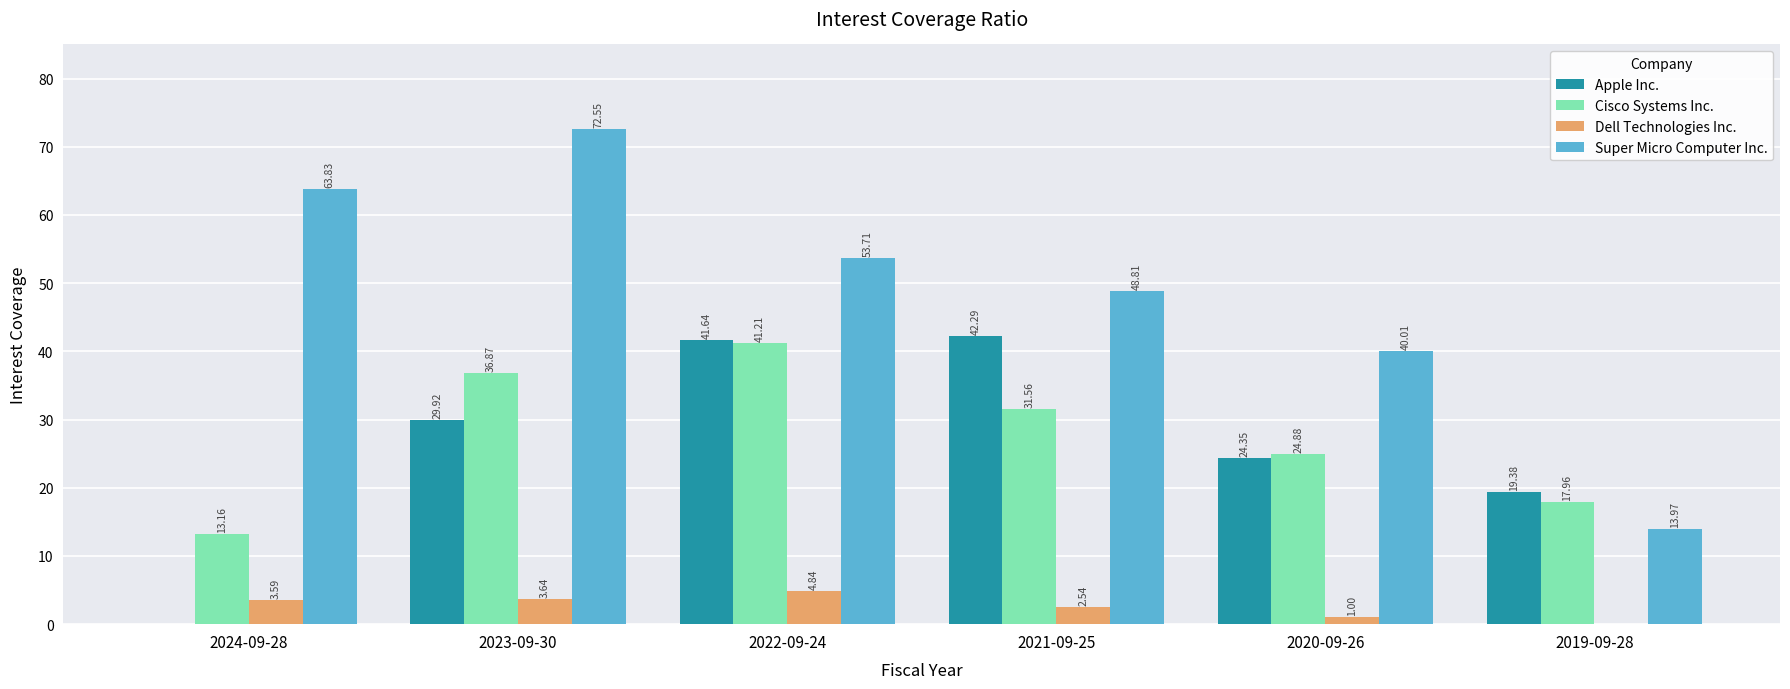

Is the value of Apple Inc. at 2023-09-30 greater than the value of Super Micro Computer Inc. at 2020-09-26?

No